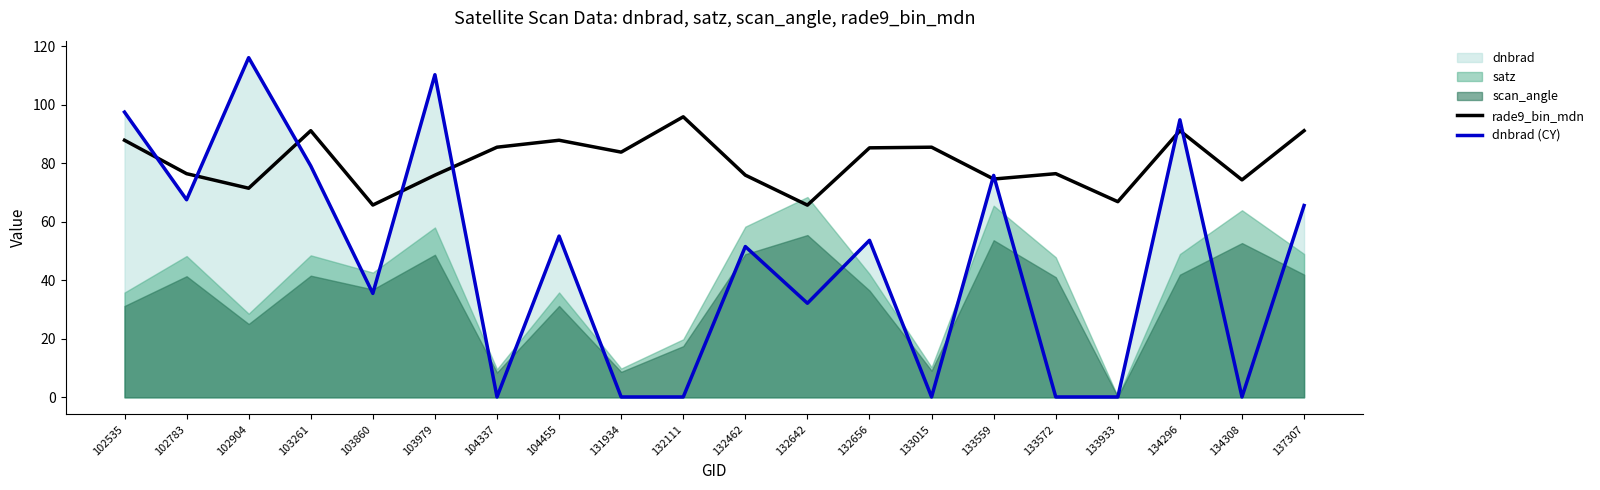

Between 104455 and 134308, which is larger?

104455